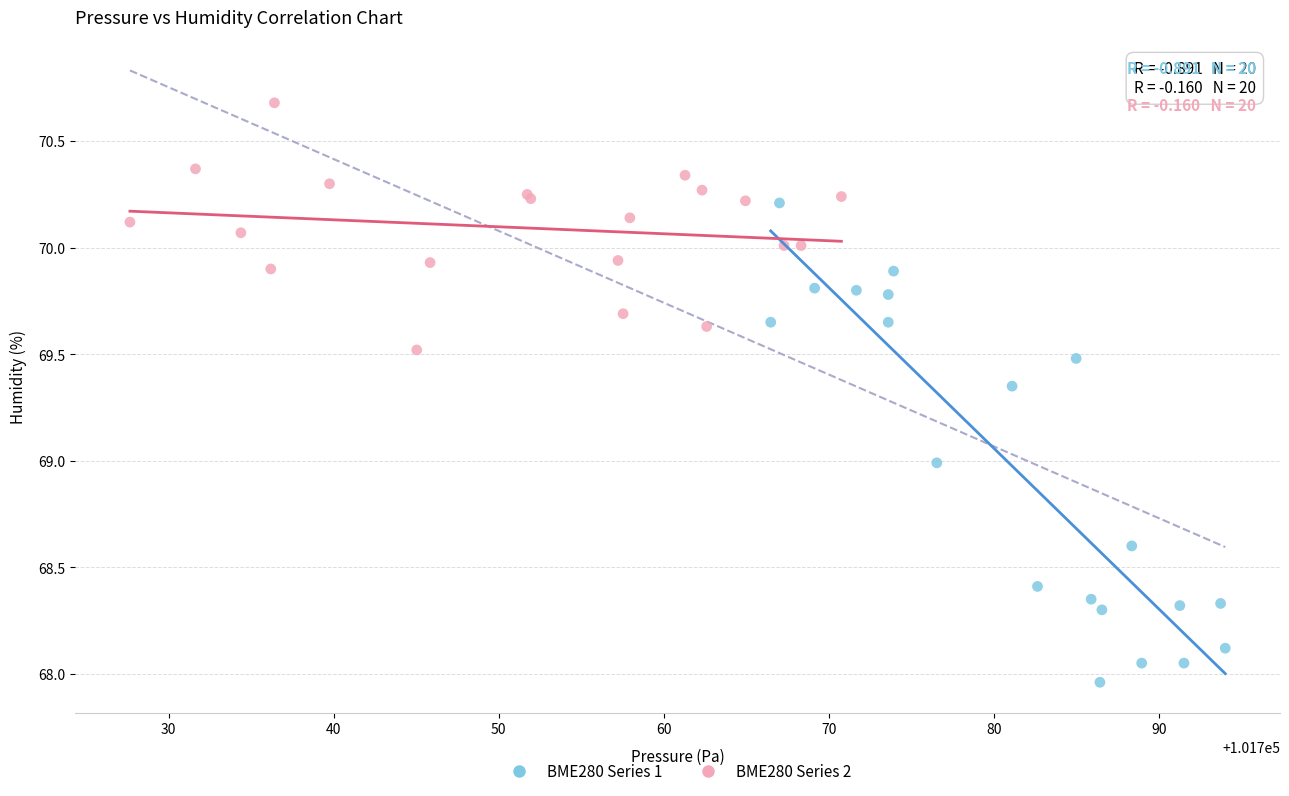

Which series reaches the maximum Y coordinate?

BME280 Series 2